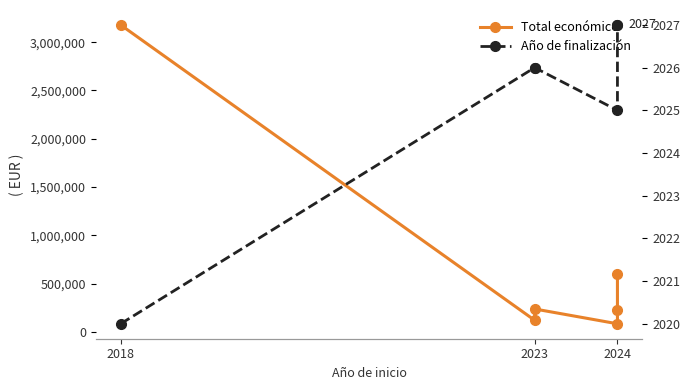

What is the difference between the maximum and minimum values in the Año de finalización series?

7